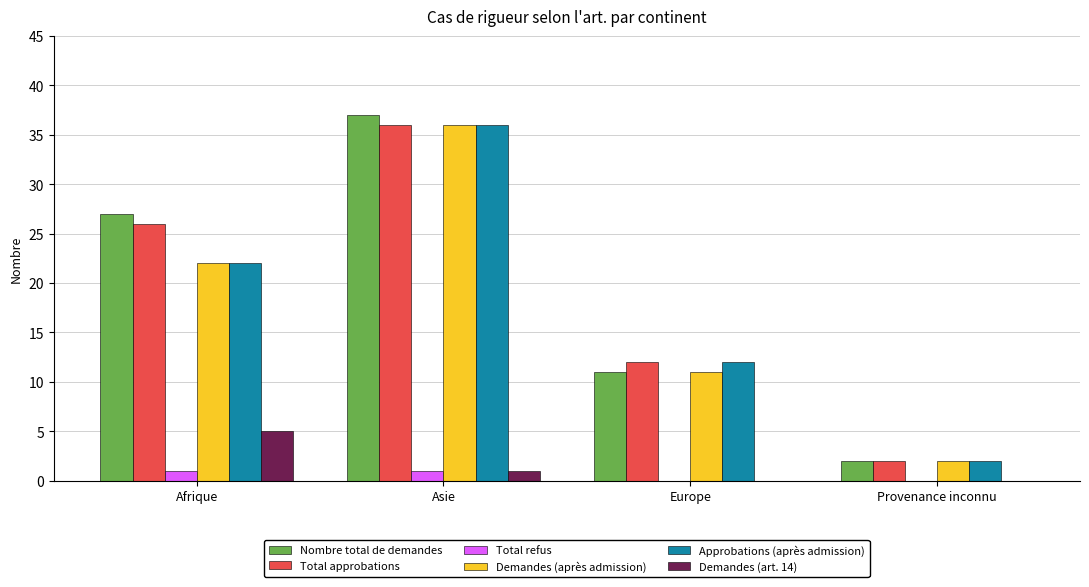

What is the sum of all Total approbations values?

76